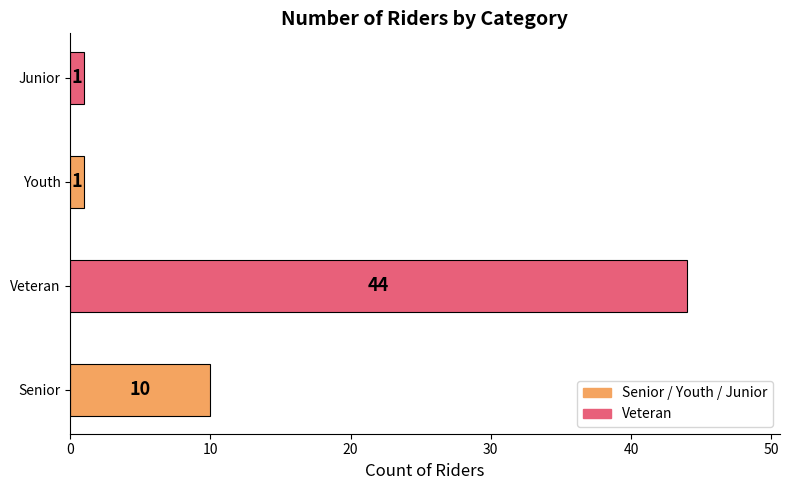

Does the chart contain any negative values?

No